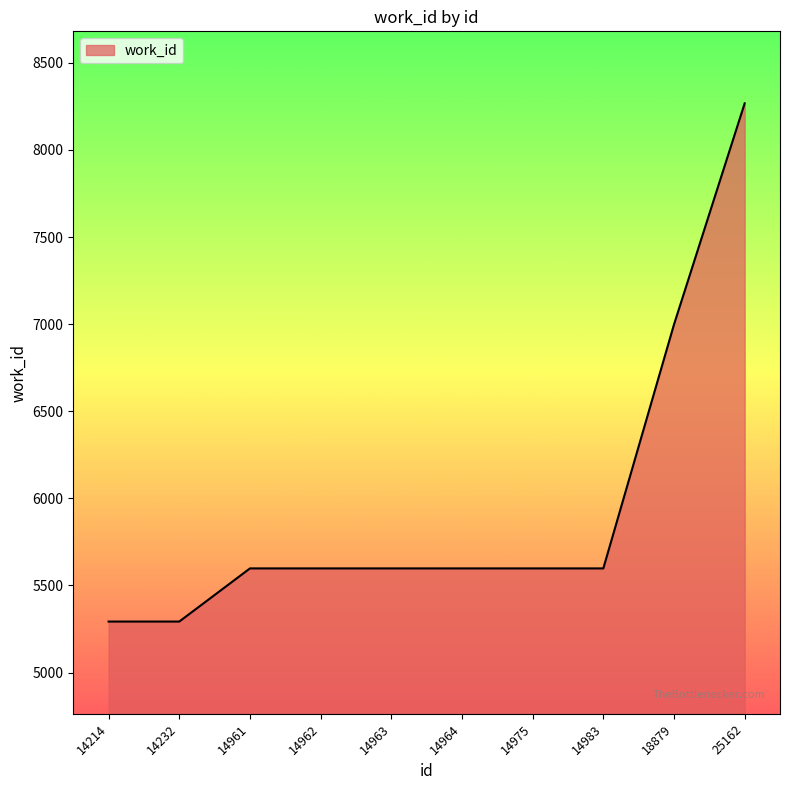

What is the sum of the values at 14975 and 14983?

11196